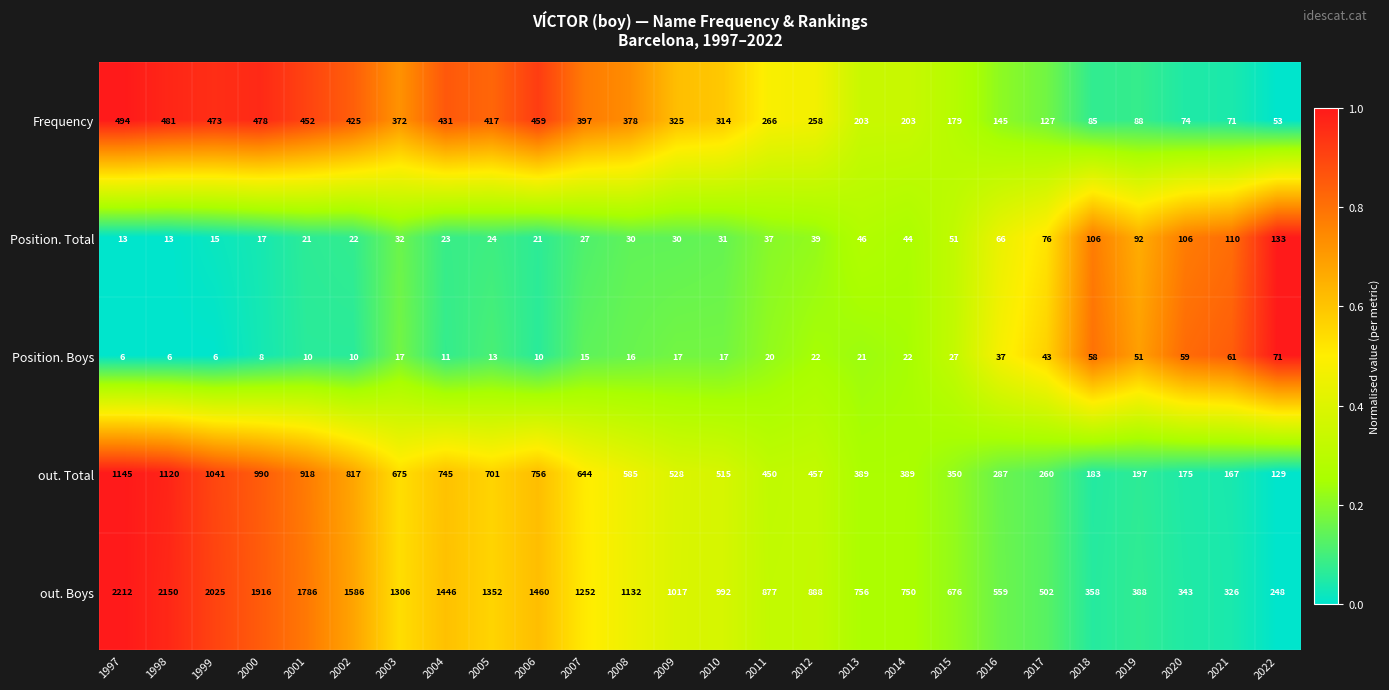

True or false: out. Boys has a value of 2672 at 2002.

False